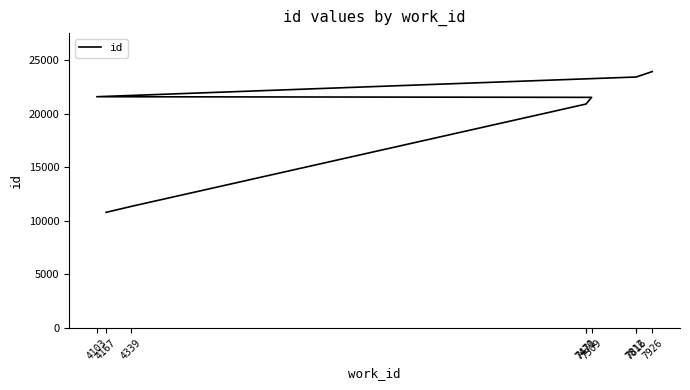

Reading right to left, list all the values displayed in this chart.

7926=23929	7816=23425	7812=23421	4103=21584	7509=21523	7471=20907	7470=20899	4339=11346	4167=10794